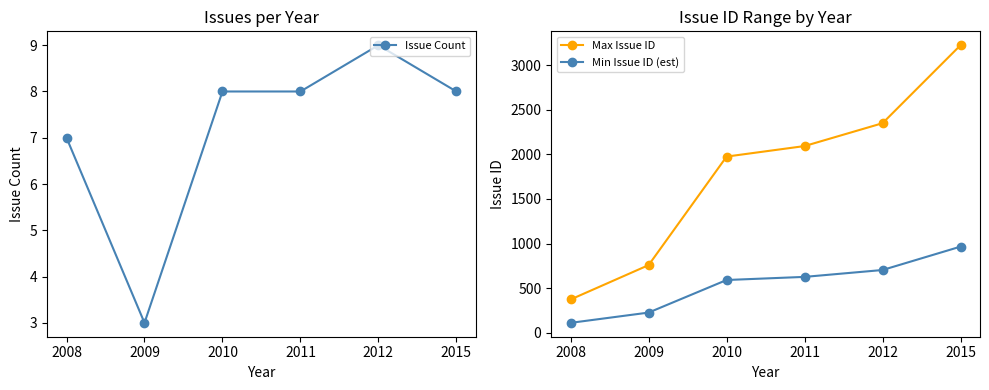

The value of Min Issue ID (est) at 2012 is 943. True or false?

False